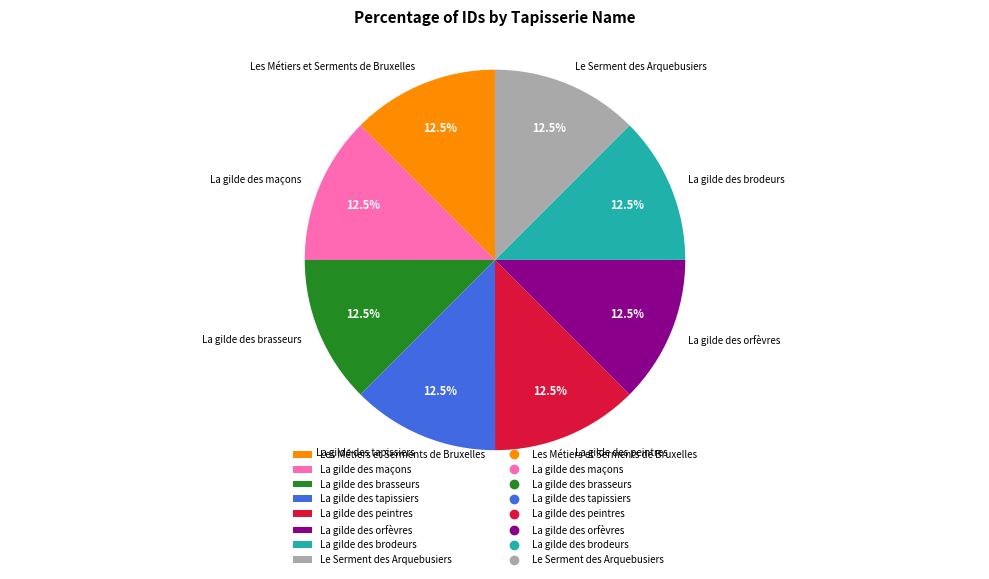

Do La gilde des peintres and Le Serment des Arquebusiers together represent more than half of the pie?

No